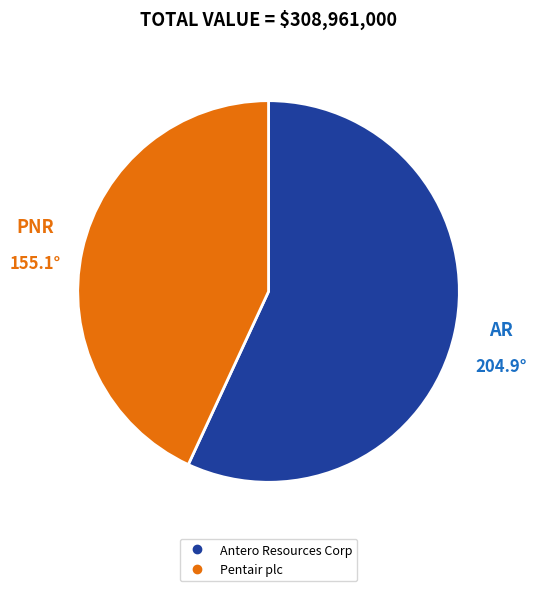

Combined, do Antero Resources Corp and Pentair plc account for over 50%?

Yes